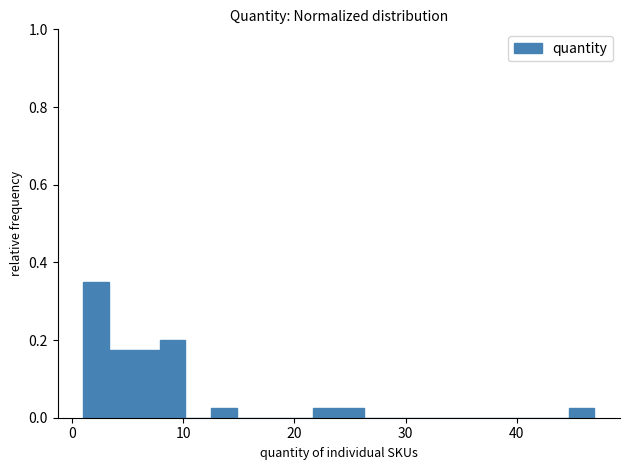

Around what value on the x-axis is the tallest bar? Give the approximate position of its centre, as read against the axis.

2